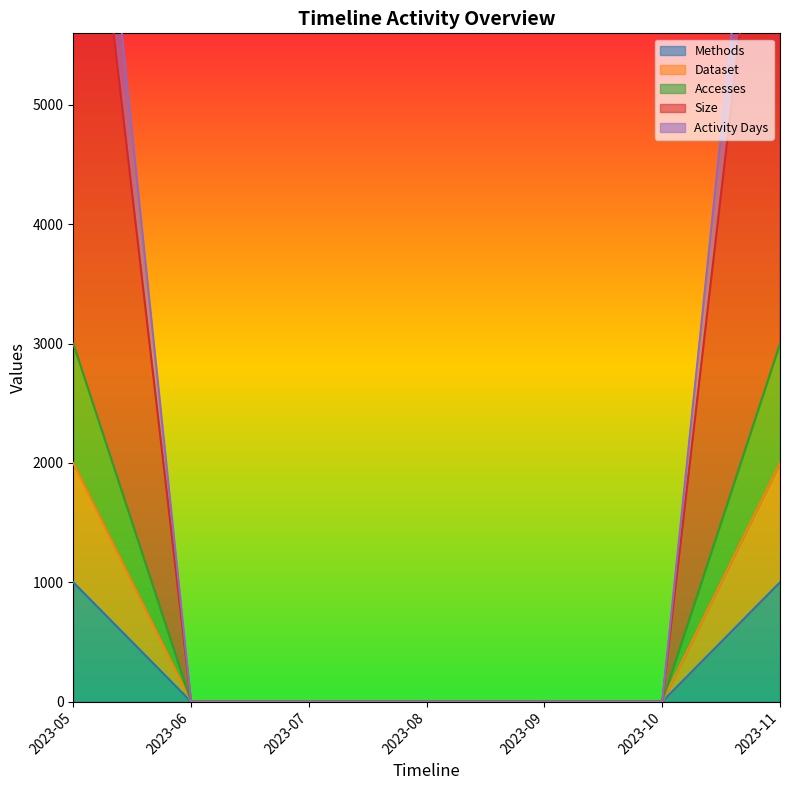

How many Accesses values are between 0 and 3000?

7